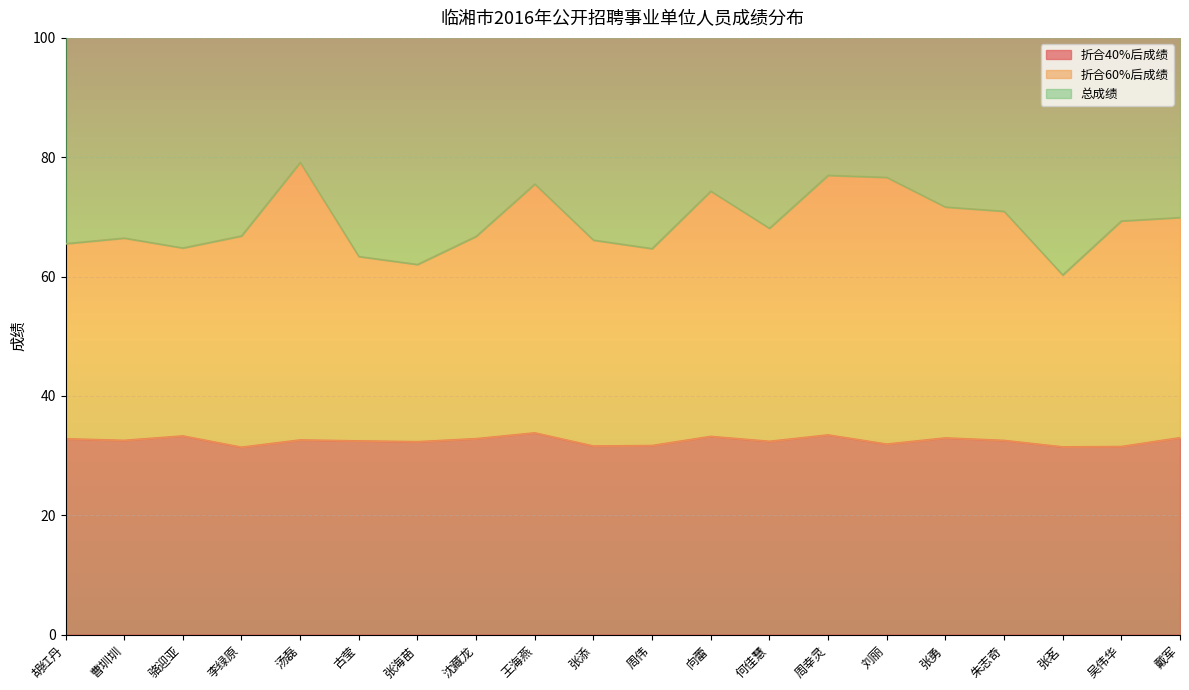

True or false: 折合60%后成绩 has more than 2 interior local peaks.

True